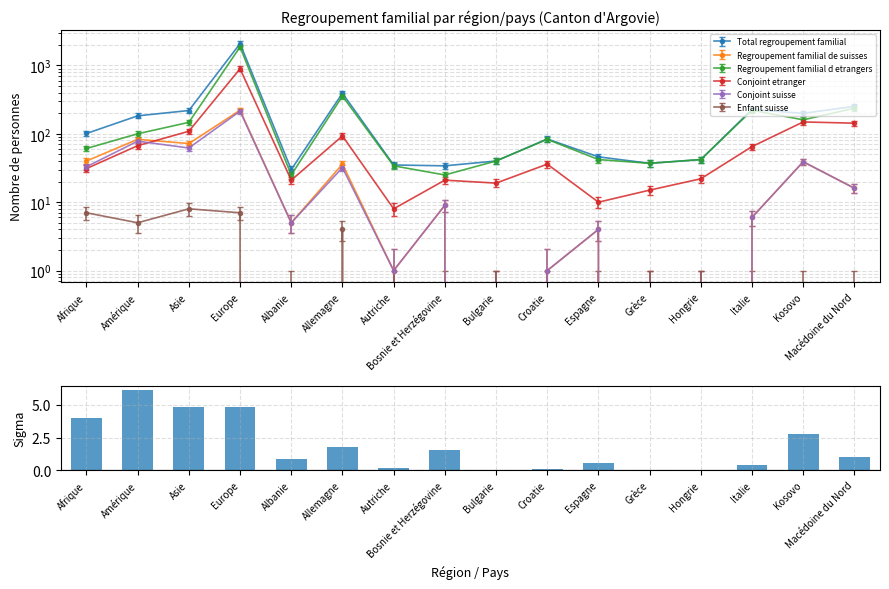

Where is the data nearest to the value 3?

Kosovo